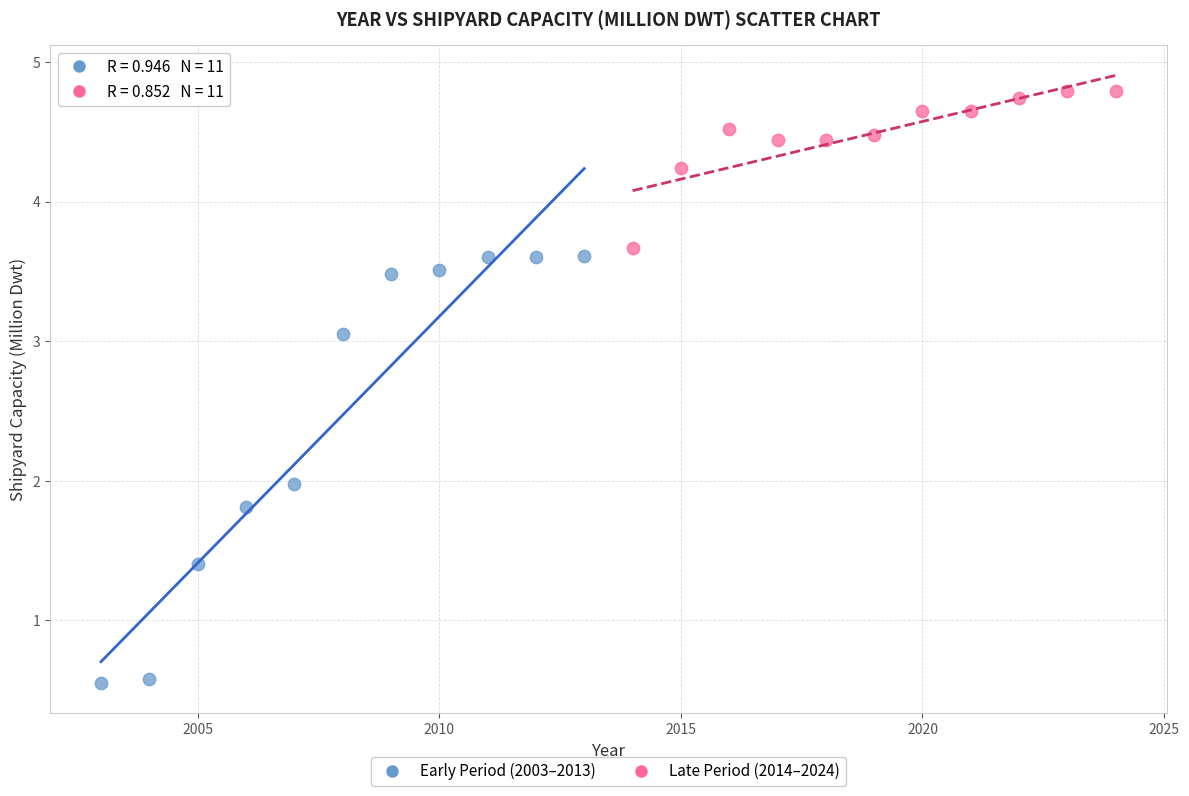

Which series has the largest Y range (max minus min)?

Early Period (2003–2013)